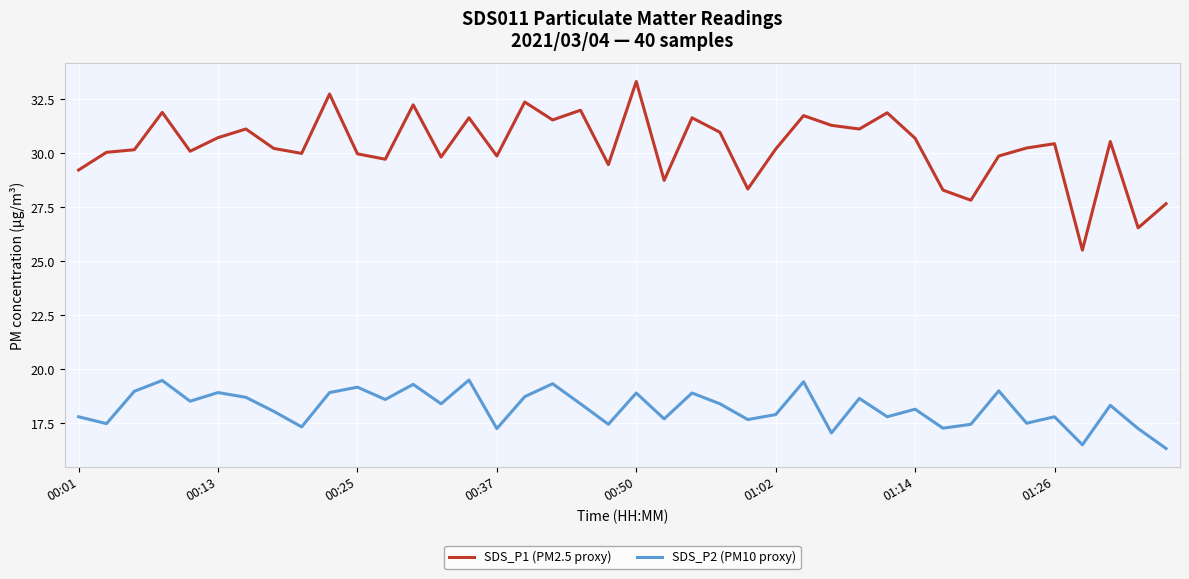

How many categories are shown in the chart?

40